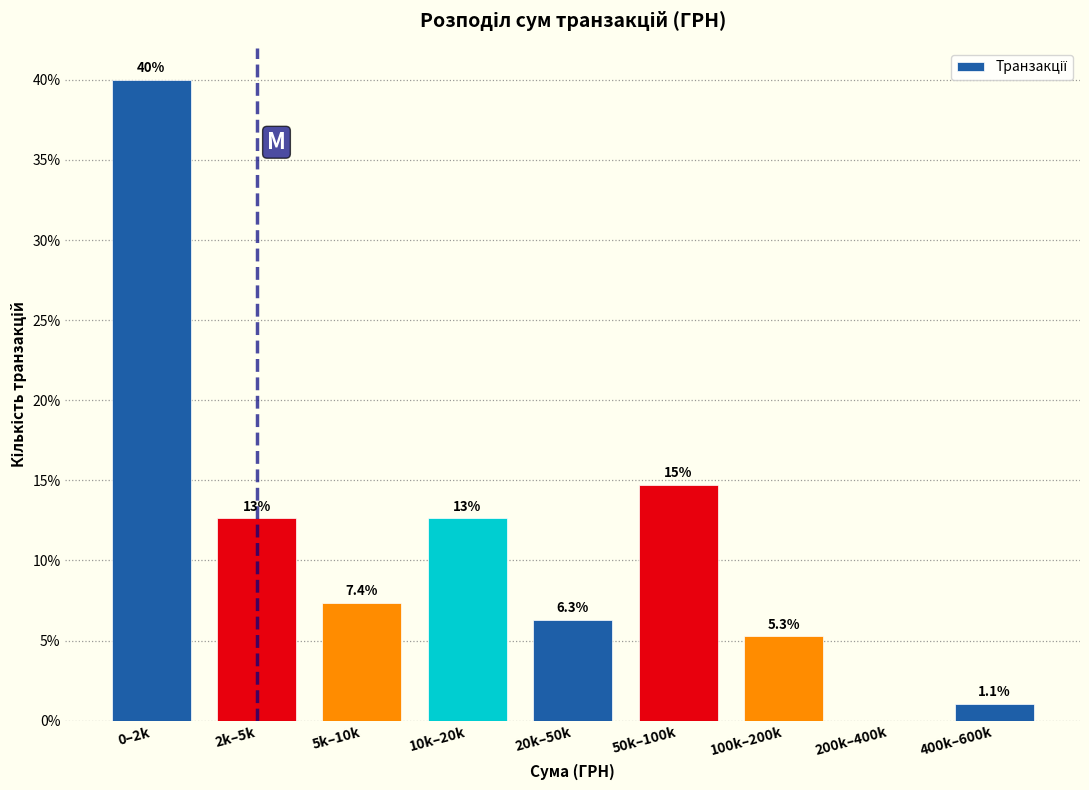

Reading left to right, list all the values displayed in this chart.

0–2k=40.0	2k–5k=12.6	5k–10k=7.4	10k–20k=12.6	20k–50k=6.3	50k–100k=14.7	100k–200k=5.3	200k–400k=0.0	400k–600k=1.1